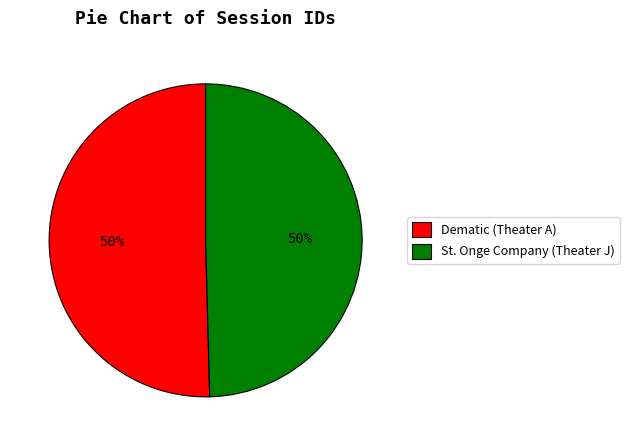

The St. Onge Company (Theater J) slice represents 50% of the pie. True or false?

True